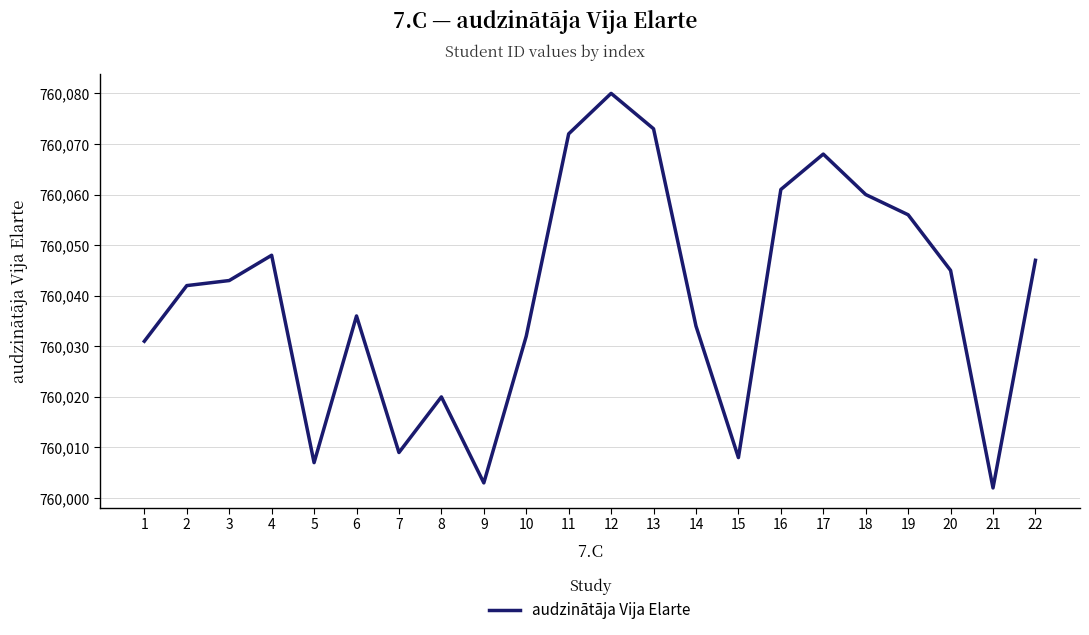

What is the ratio of the value at 16 to the value at 5?

1.0